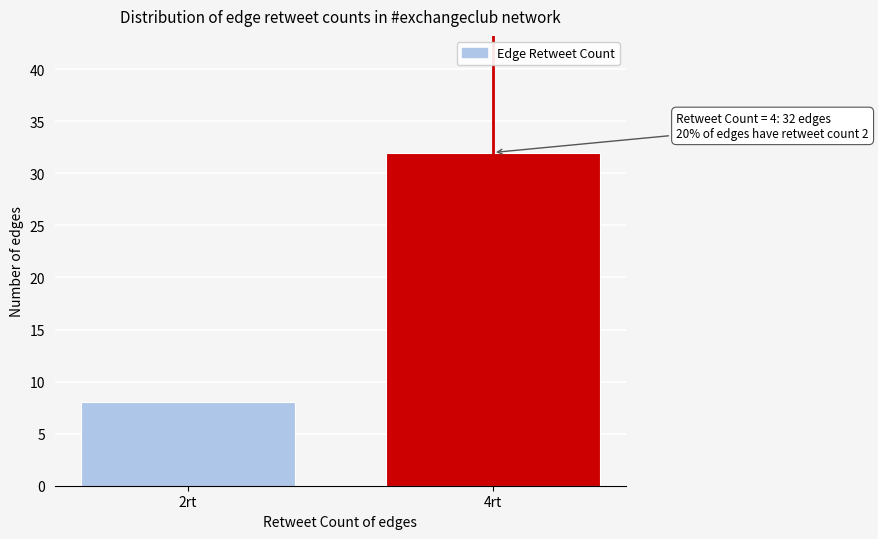

Reading right to left, what are all the values shown in this chart?

4rt=32	2rt=8